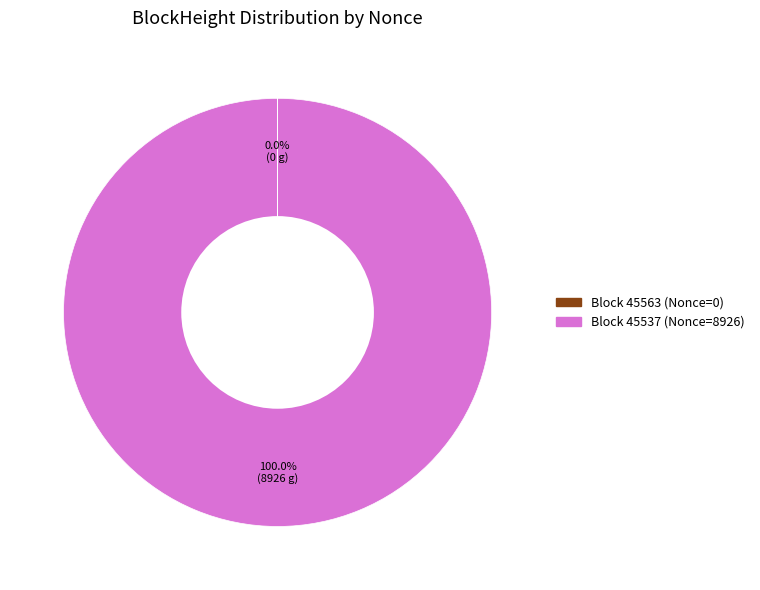

Is there a majority slice in this chart?

Yes